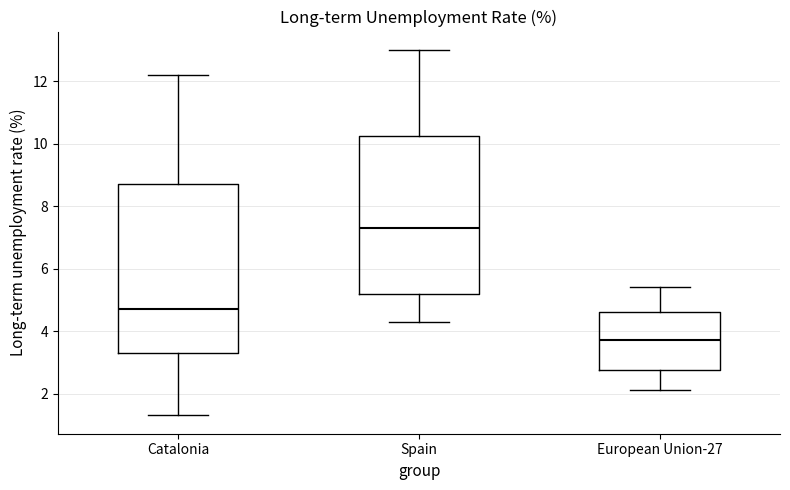

Where is the lower edge of the box for Spain on the y-axis? The values are not printed on the chart, so give them approximately, as read against the axis.

5.2